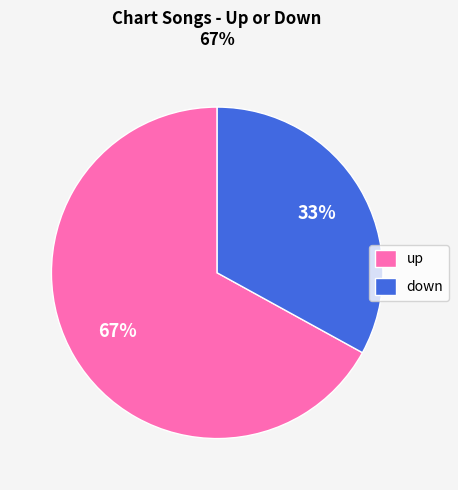

To the nearest percent, what is the average slice percentage?

50%